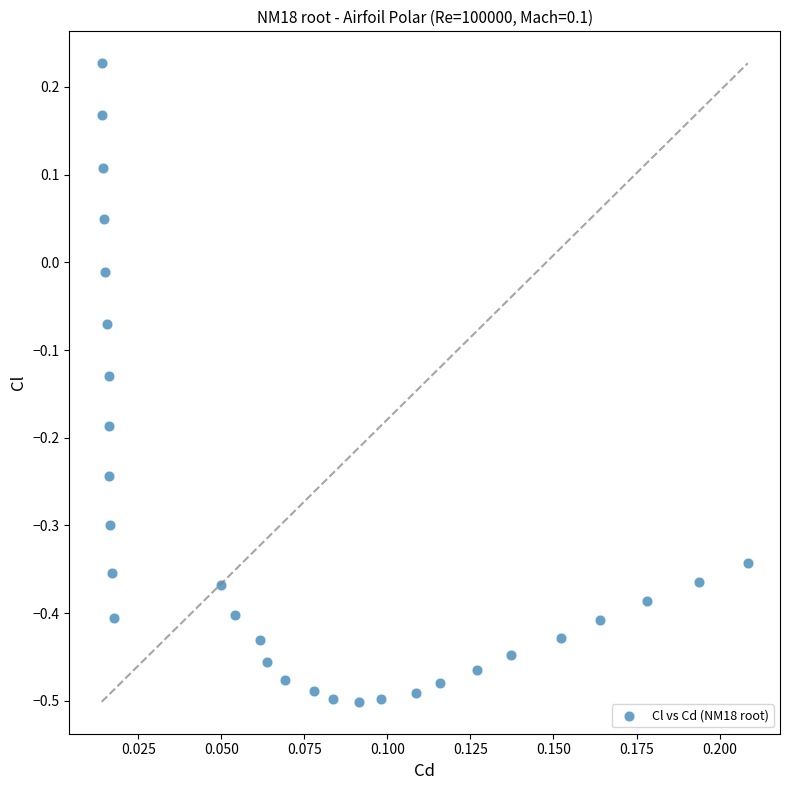

What is the range of Y values (max minus min)?

0.7